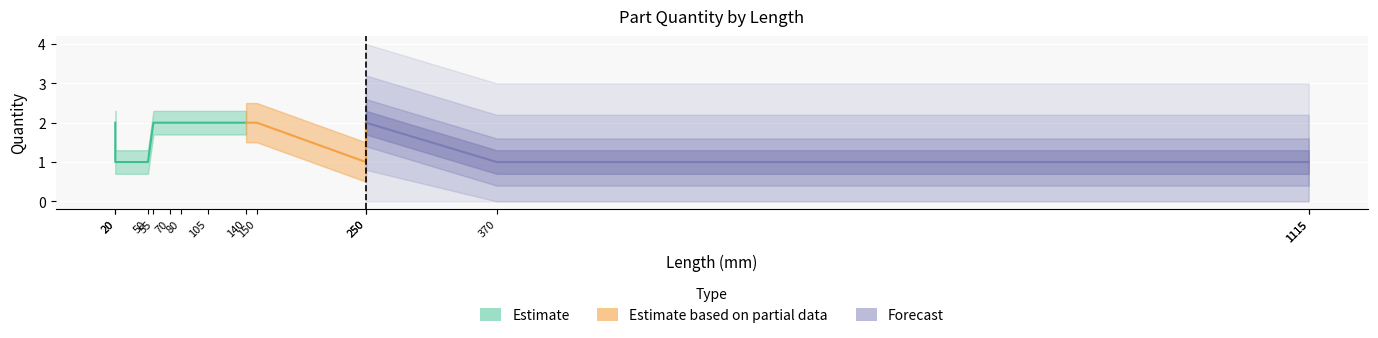

True or false: Estimate based on partial data and Estimate intersect in this chart.

False